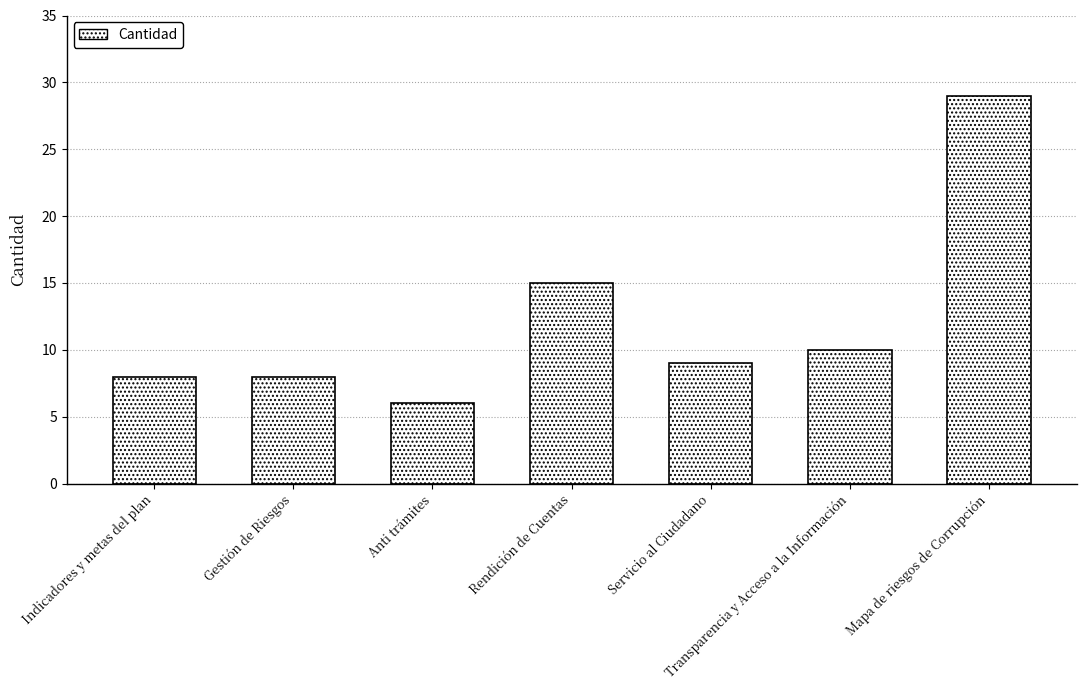

Which label corresponds to the smallest value in the chart?

Anti trámites